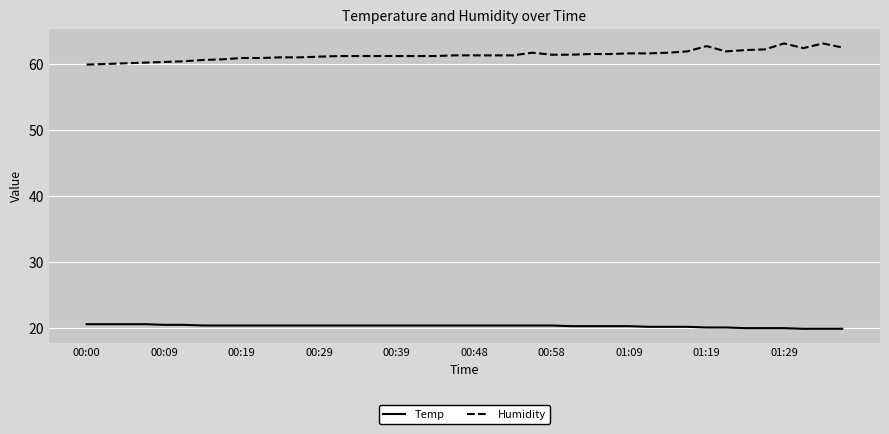

What is the difference between the maximum and minimum values in the Humidity series?

3.2